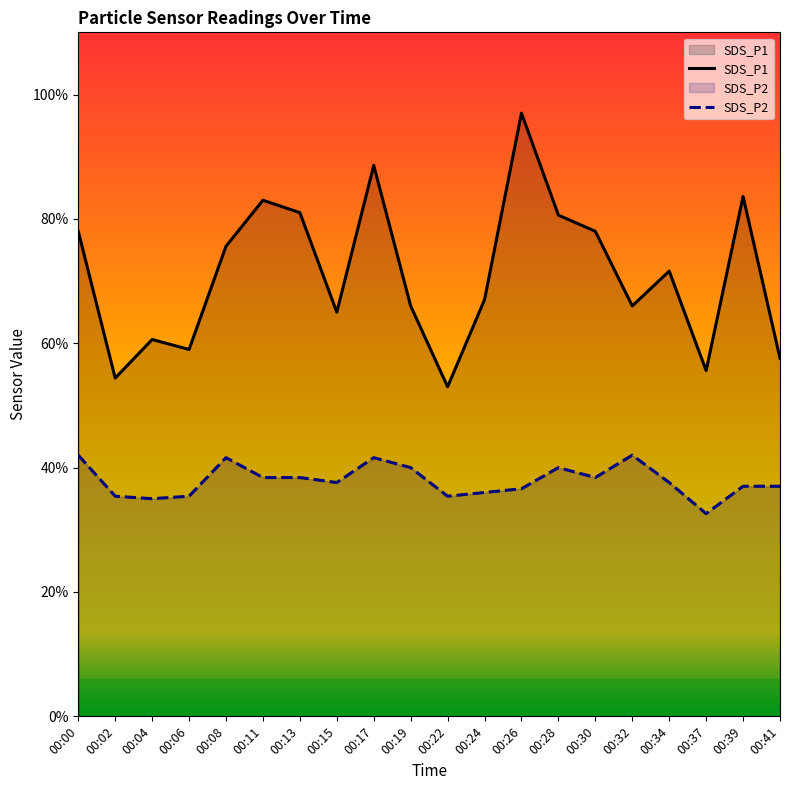

How many data points does each series have?

20